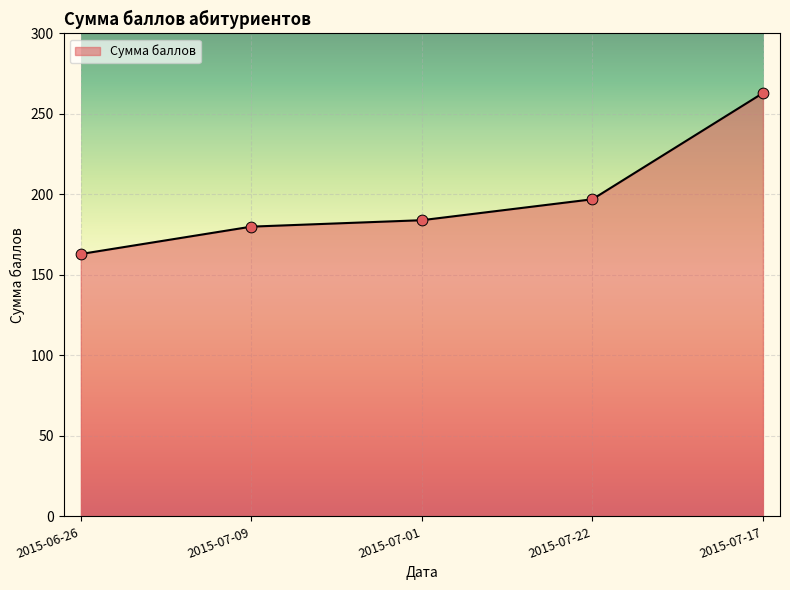

What is the ratio of the value at 2015-06-26 to the value at 2015-07-01?

0.9